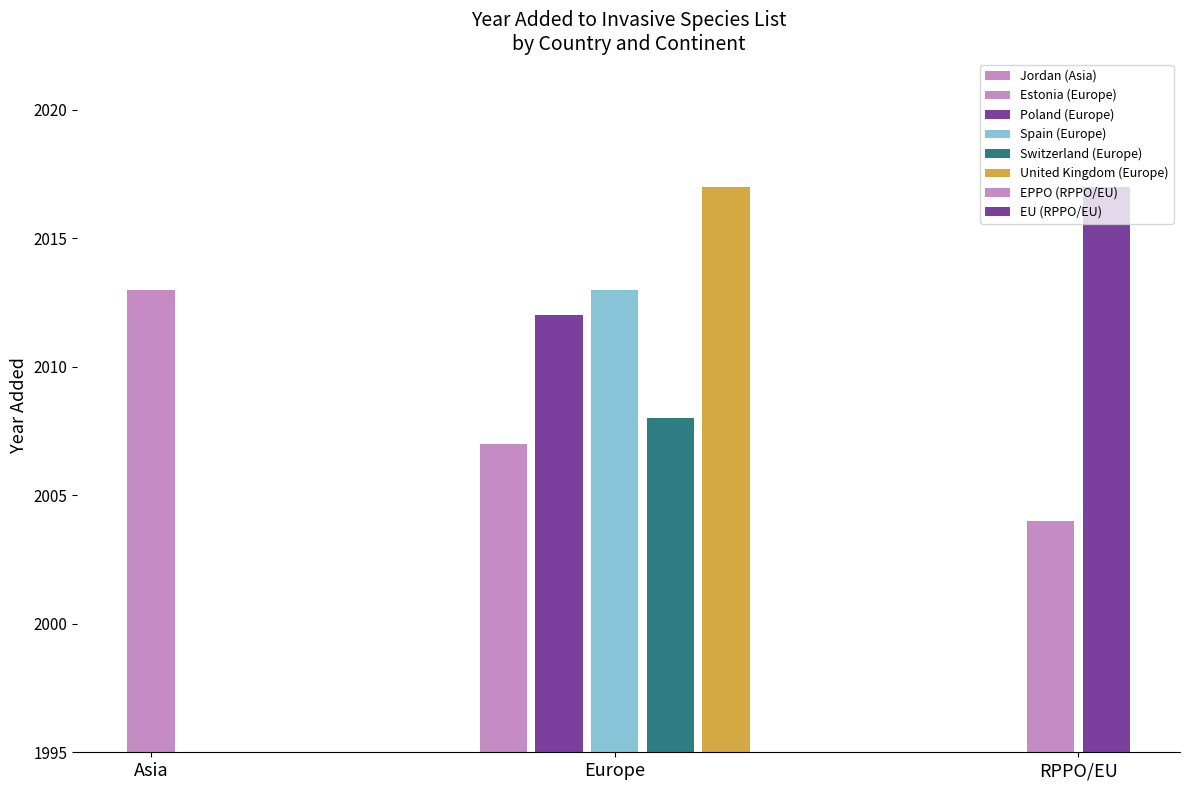

What is the average value?

2011